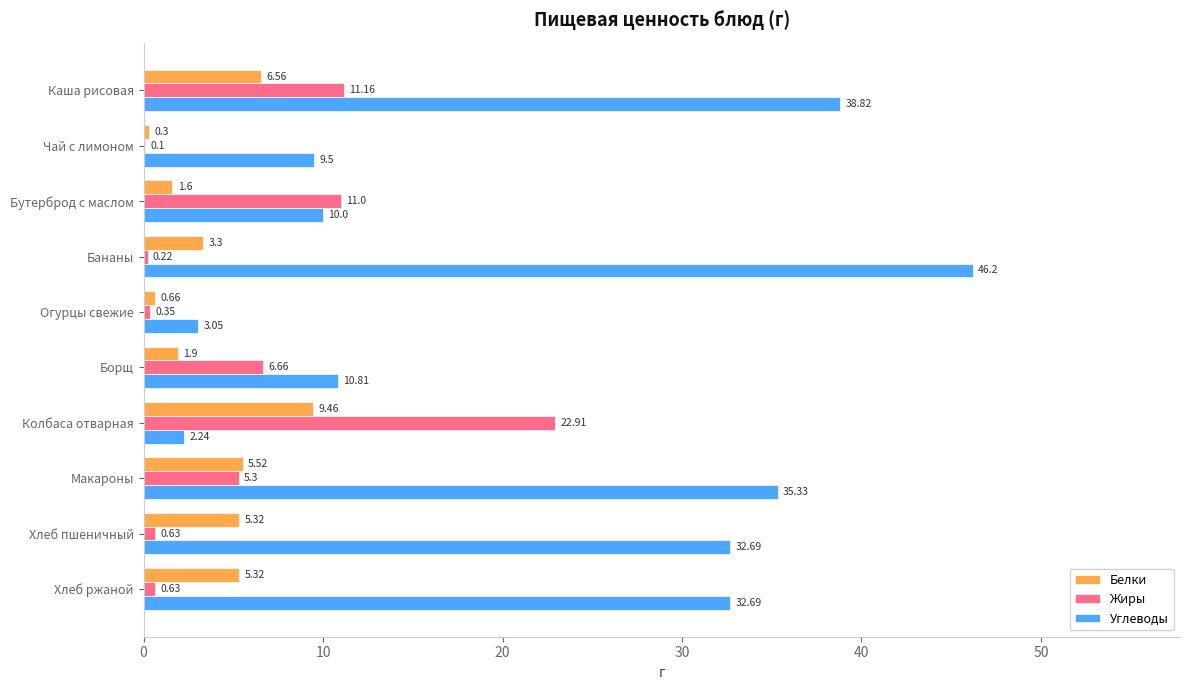

Which series changed the most between Бананы and Хлеб ржаной?

Углеводы